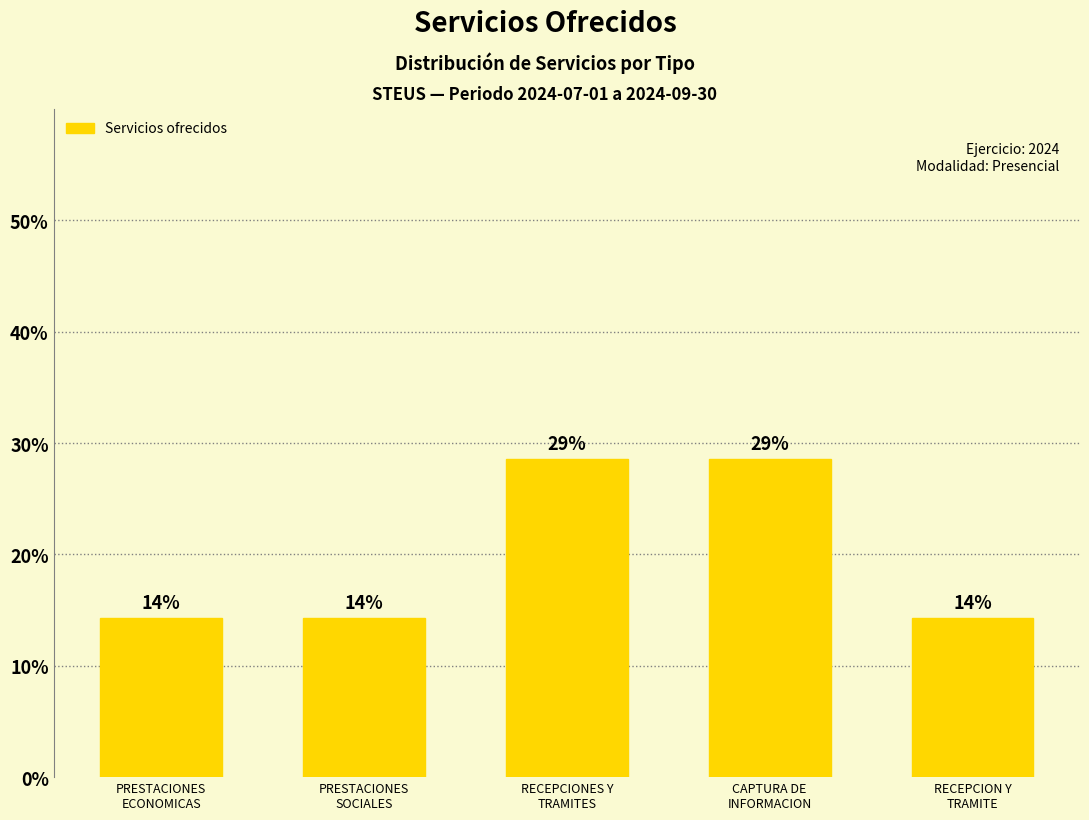

What is the label of the 4th bar from the left?

CAPTURA DE
INFORMACION